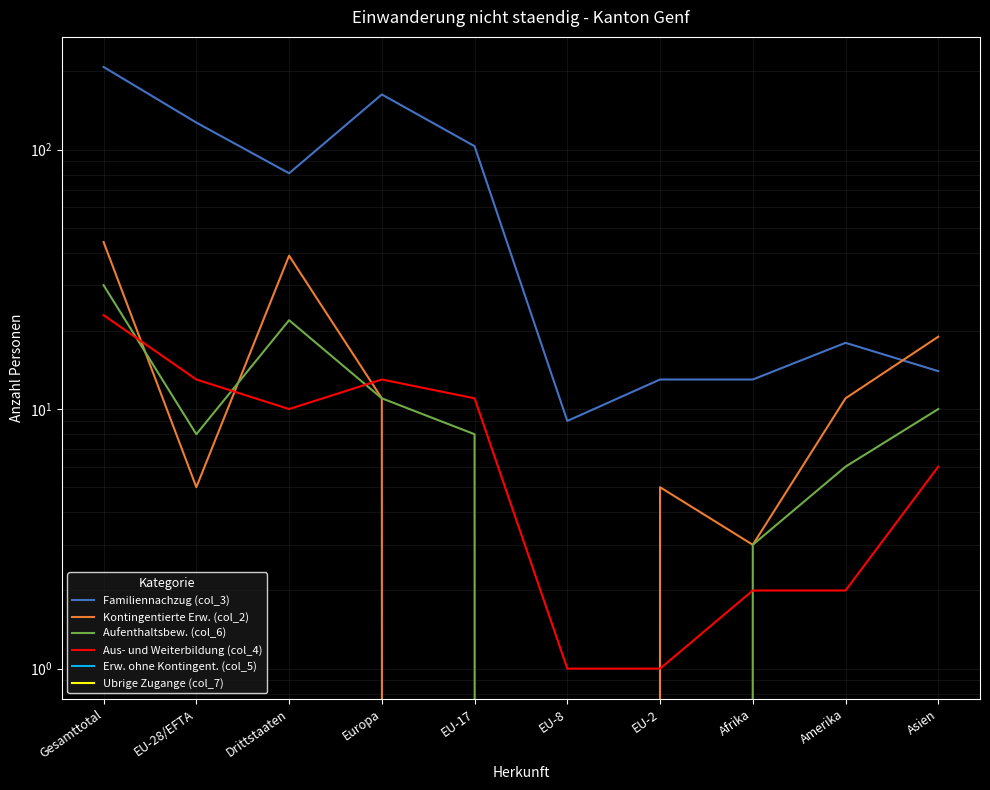

What is the label of the 1st point from the right?

Asien